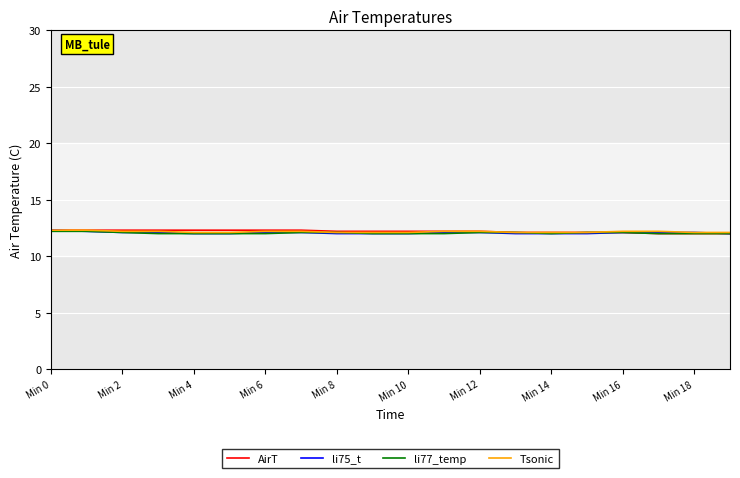

What is the maximum value shown in the chart?

12.3